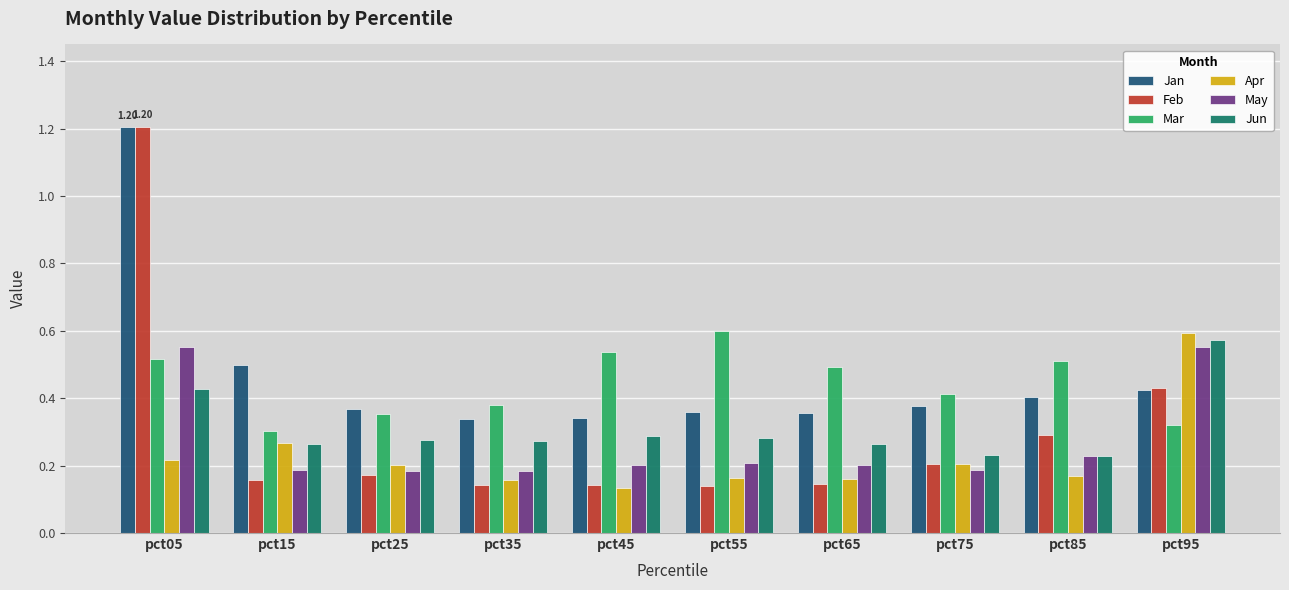

Which series has the widest spread of values?

Feb